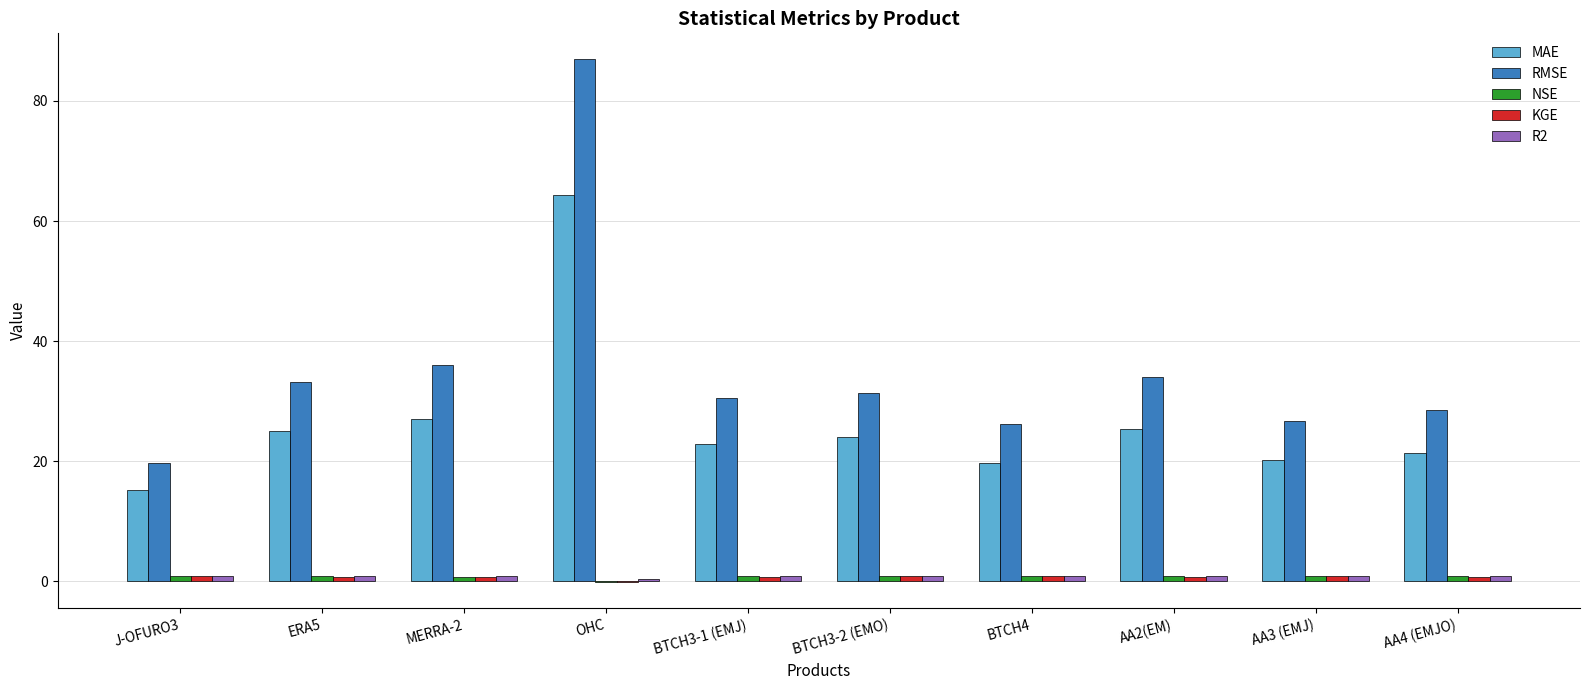

Does the chart contain stacked bars?

No